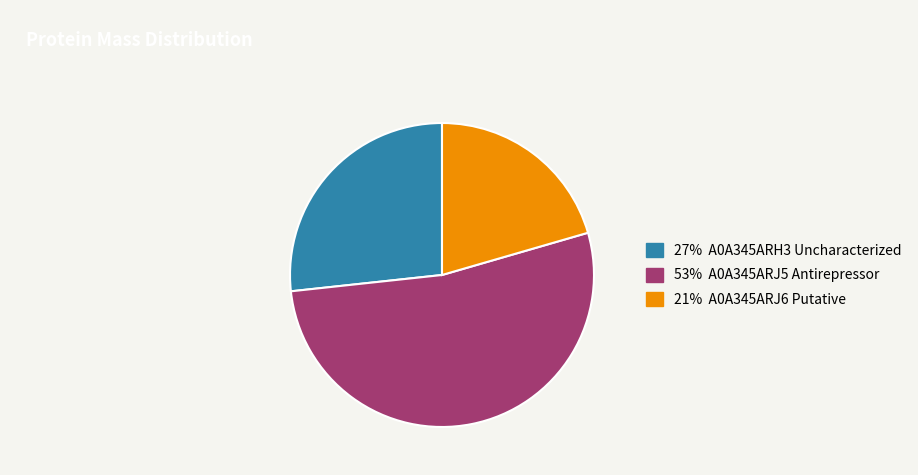

Rank the categories by value from highest to lowest.

53% A0A345ARJ5 Antirepressor, 27% A0A345ARH3 Uncharacterized, 21% A0A345ARJ6 Putative